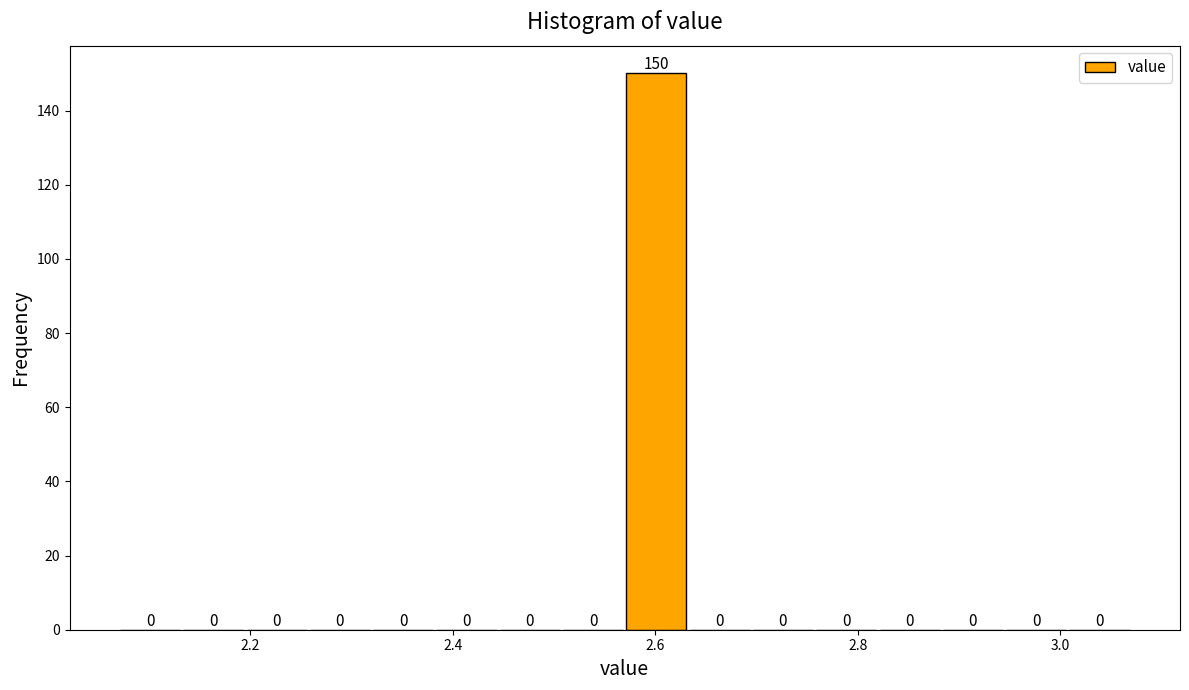

Around what value on the x-axis is the tallest bar? Give the approximate position of its centre, as read against the axis.

2.60